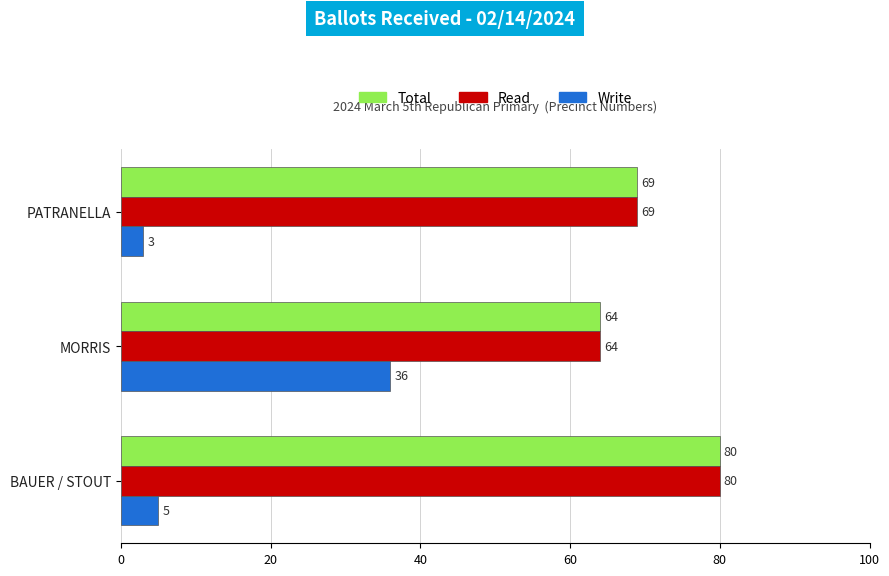

At how many categories does at least one series exceed 16?

3